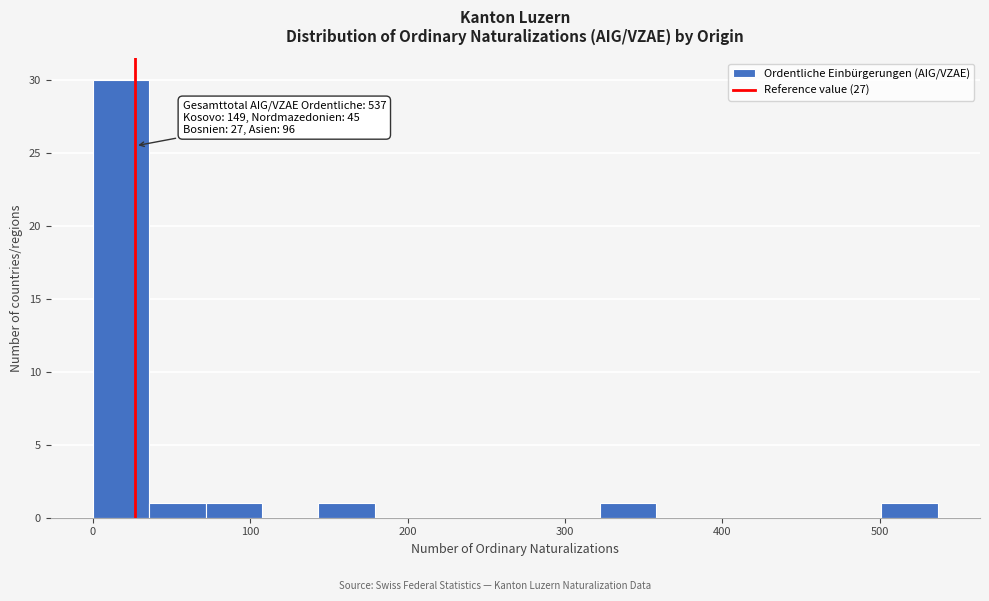

Around what value on the x-axis is the tallest bar? Give the approximate position of its centre, as read against the axis.

20